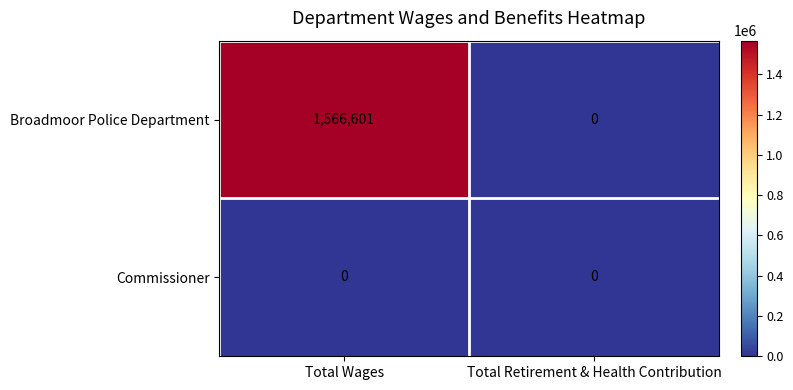

Reading right to left, what are all the values shown in this chart?

Broadmoor Police Department: Total Retirement & Health Contribution=0	Total Wages=1566601
Commissioner: Total Retirement & Health Contribution=0	Total Wages=0